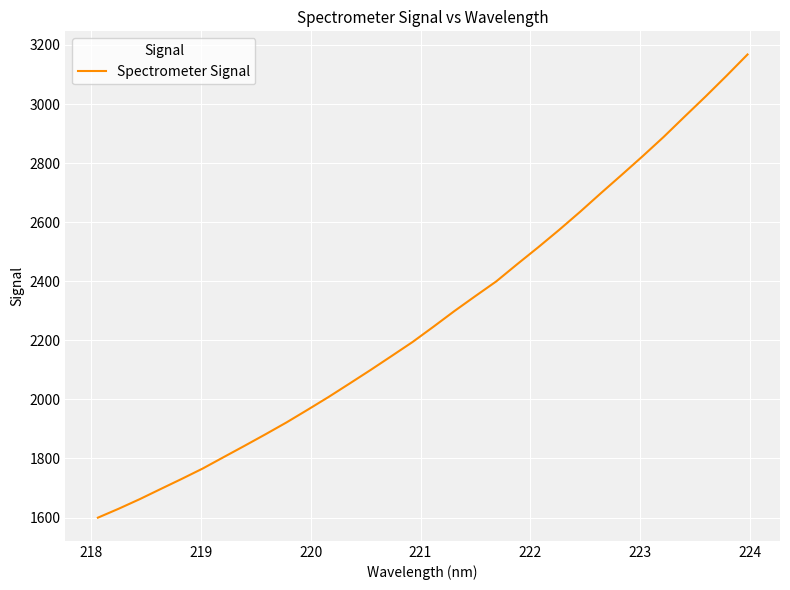

What is the difference between the maximum and minimum values?

1568.1